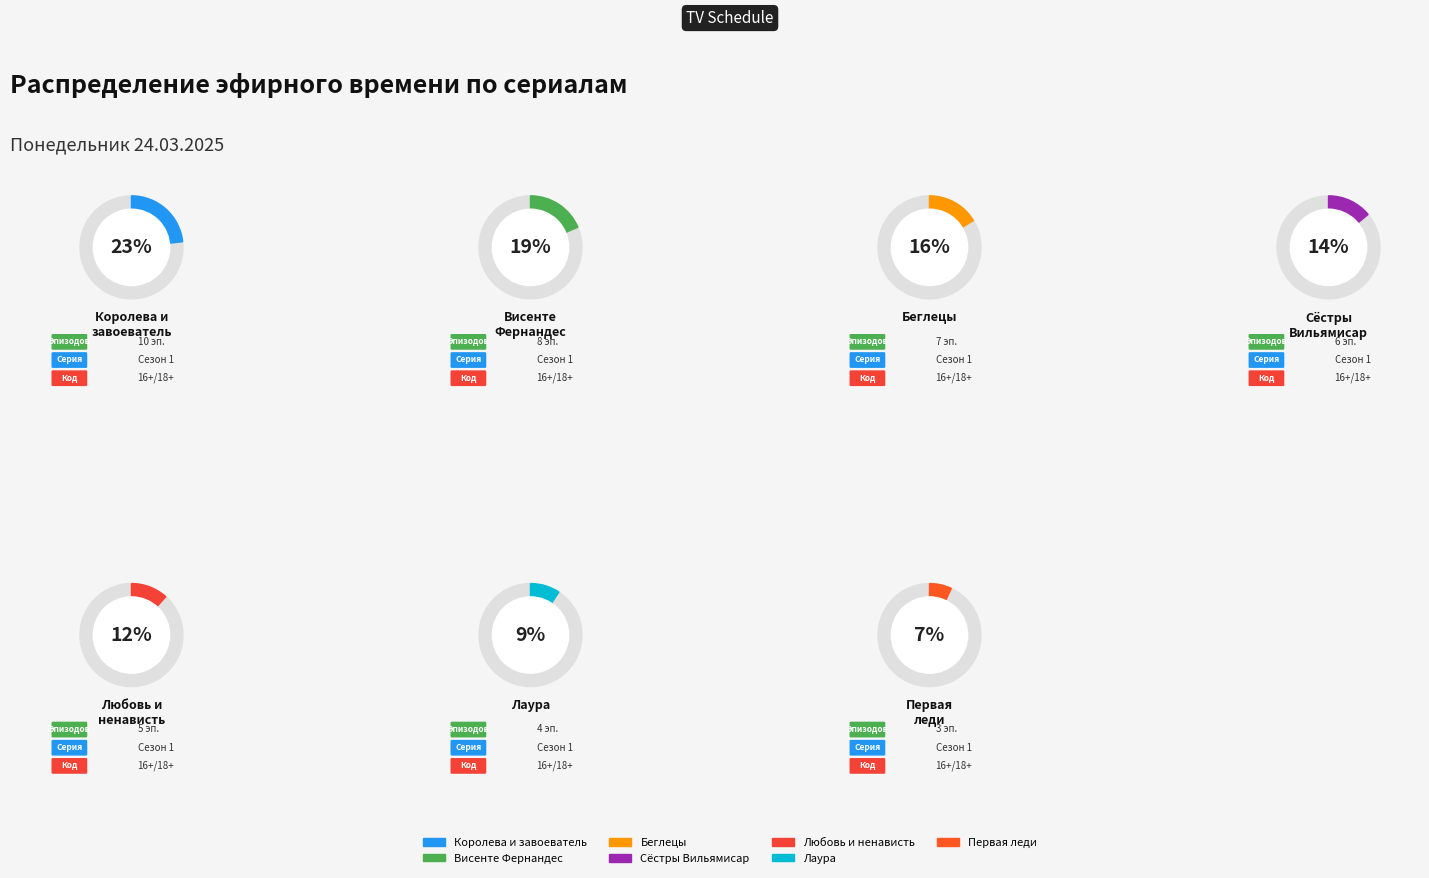

What percentage is the Любовь и ненависть slice, to the nearest percent?

12%